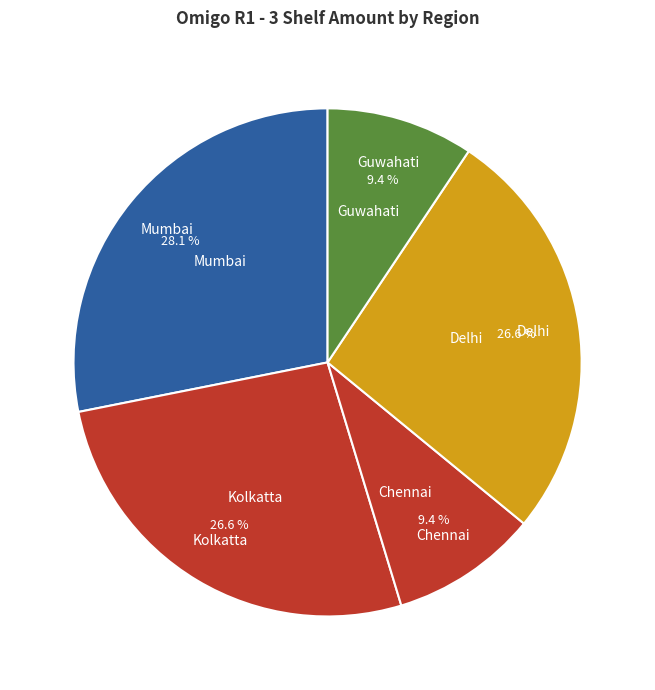

Count the number of slices in the pie.

5